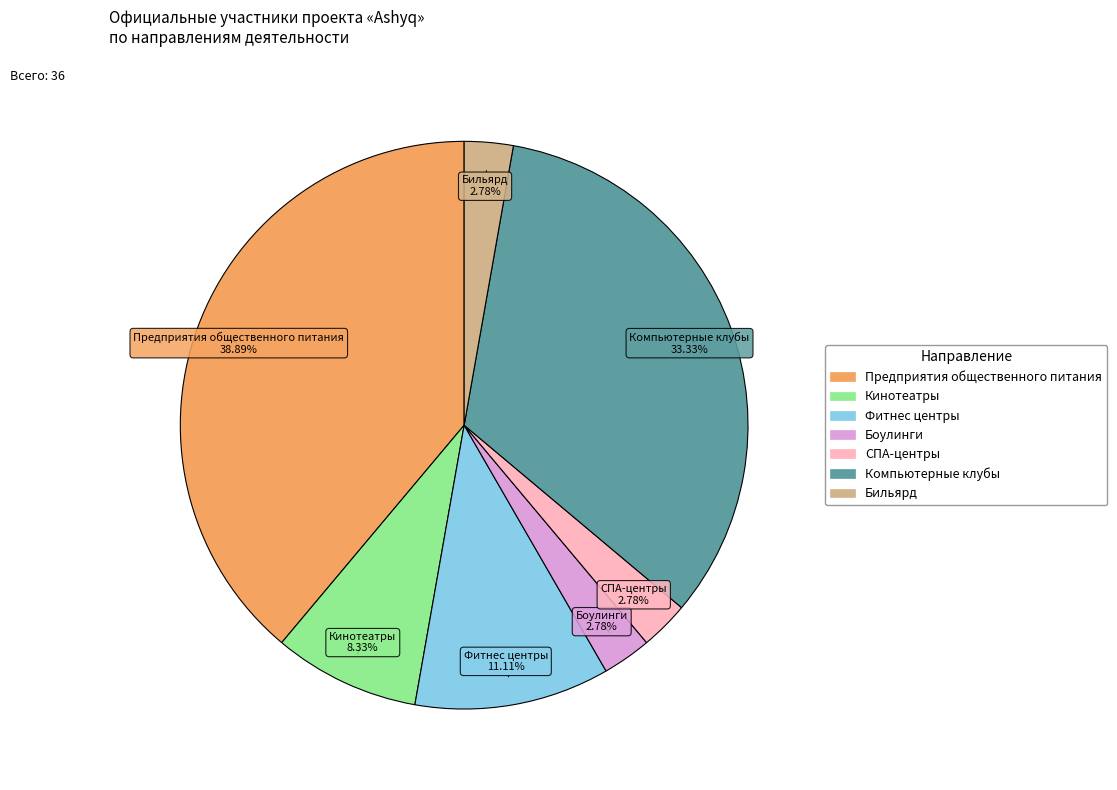

To the nearest percent, what percentage of the pie is Боулинги?

3%